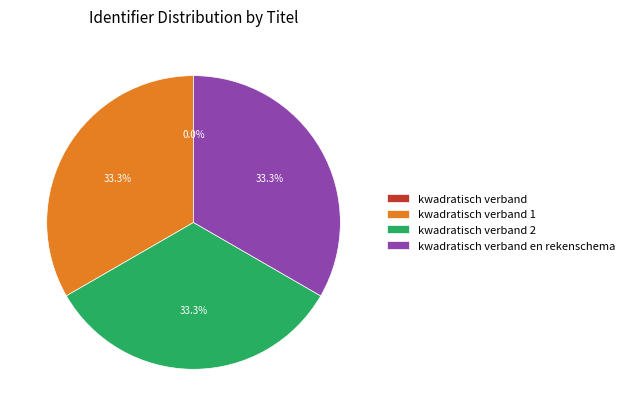

Is there any slice that represents more than half of the pie?

No